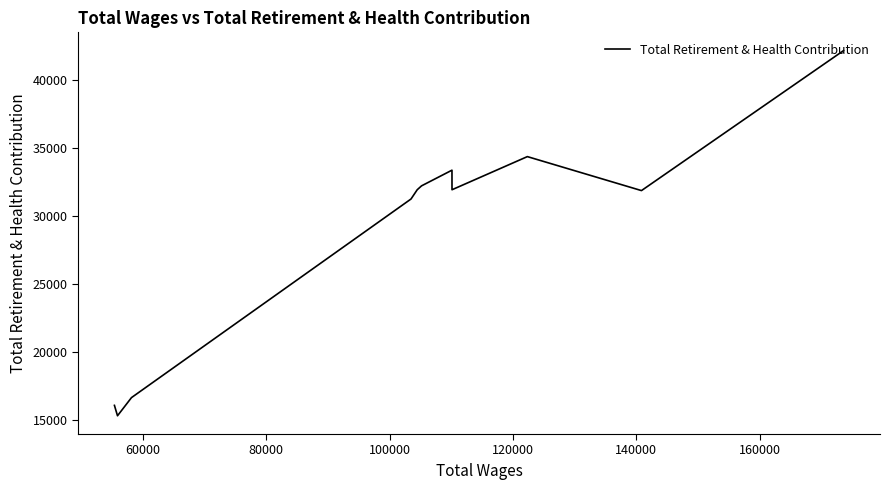

Count the number of values greater than 31963.

4